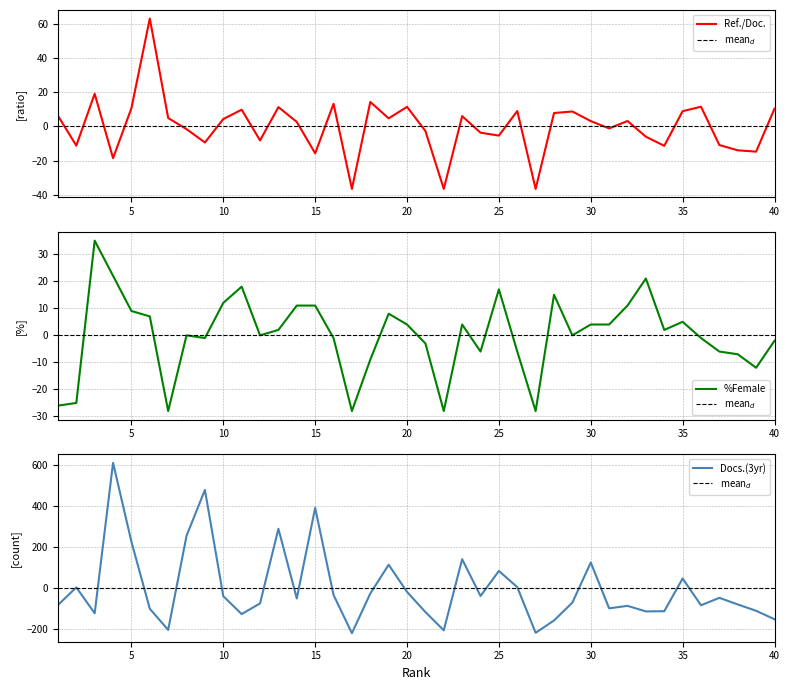

What is the minimum value for %Female?

-28.1